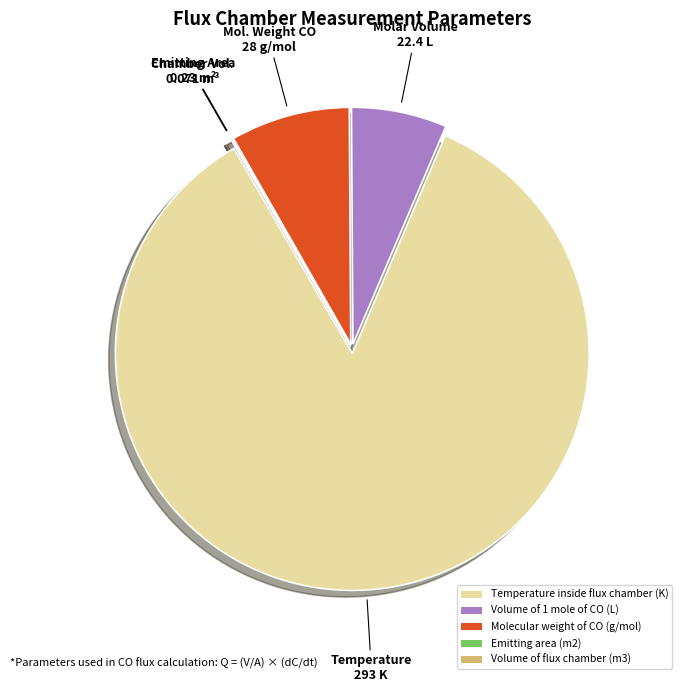

What is the largest slice in the pie chart?

Temperature inside flux chamber (K)